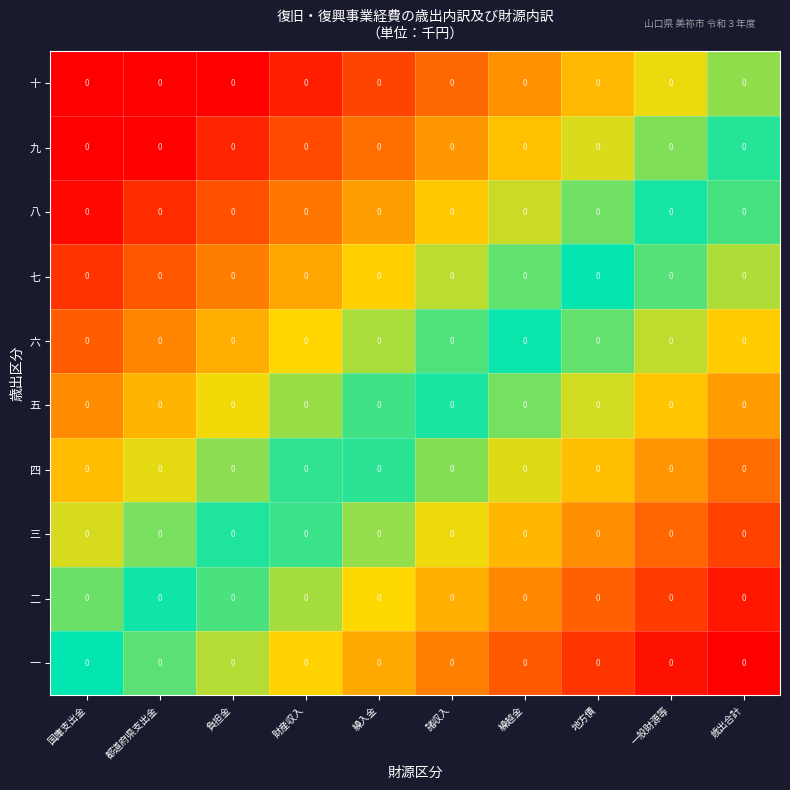

Rank the series at 財産収入 from highest to lowest value.

十, 九, 八, 七, 六, 五, 四, 三, 二, 一